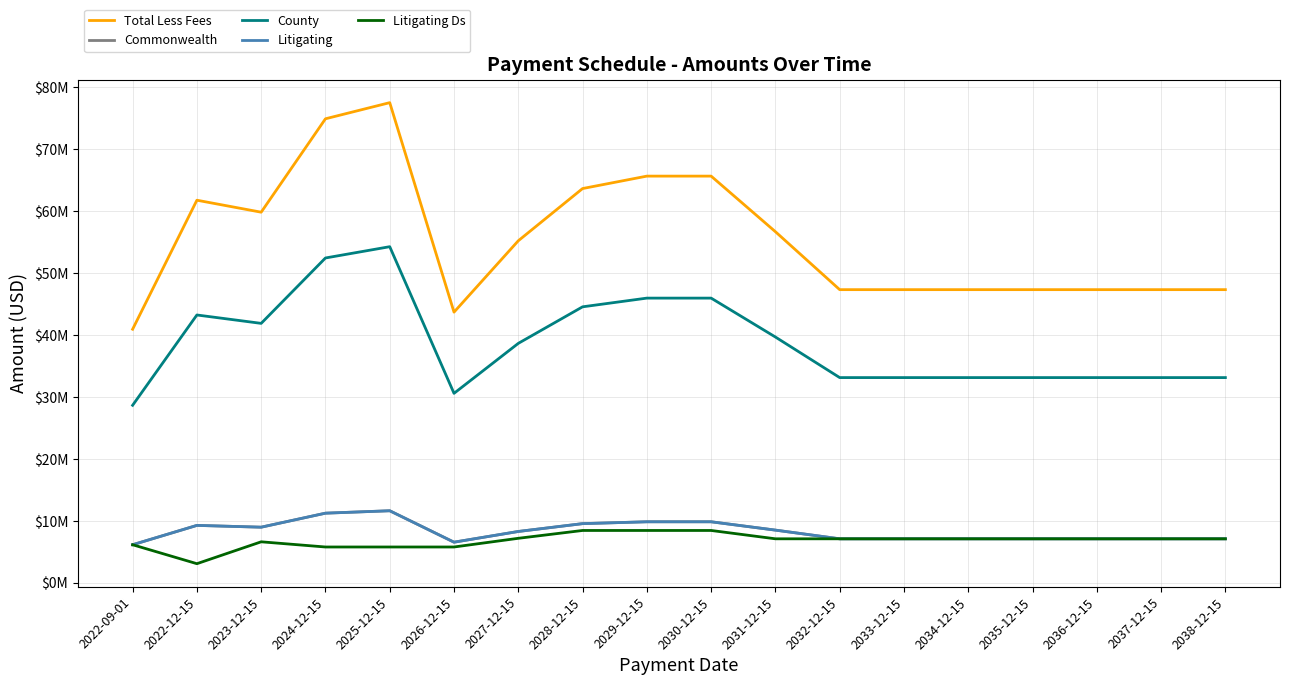

How many interior local peaks does the Litigating series have?

2